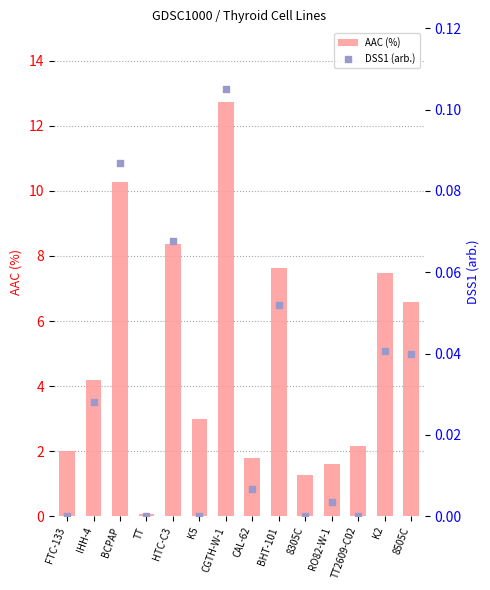

Which series contains the highest Y value?

AAC (%)